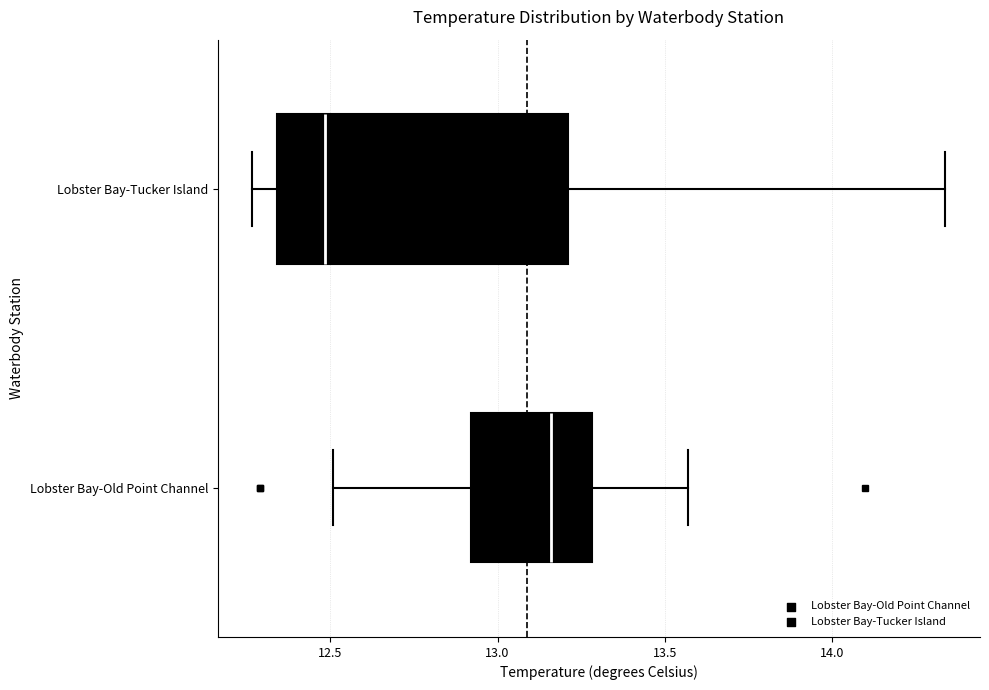

Where is the right edge of the box for Lobster Bay-Old Point Channel on the x-axis? The values are not printed on the chart, so give them approximately, as read against the axis.

13.30